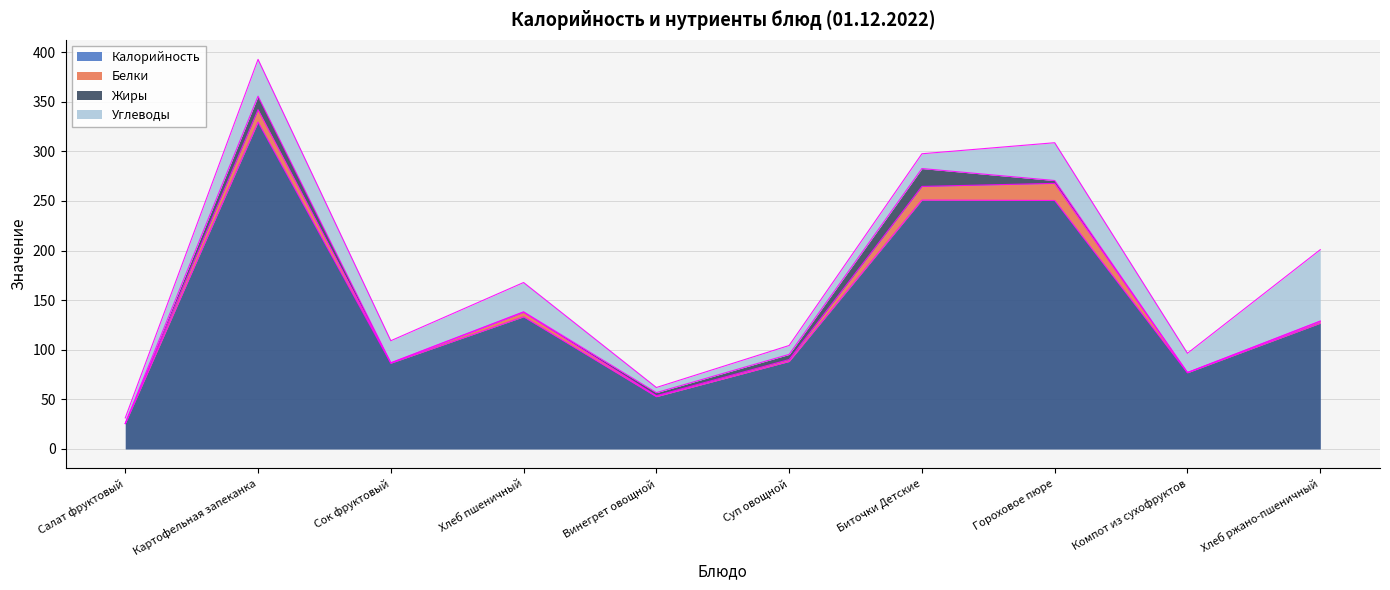

True or false: Белки and Калорийность cross at least once.

False